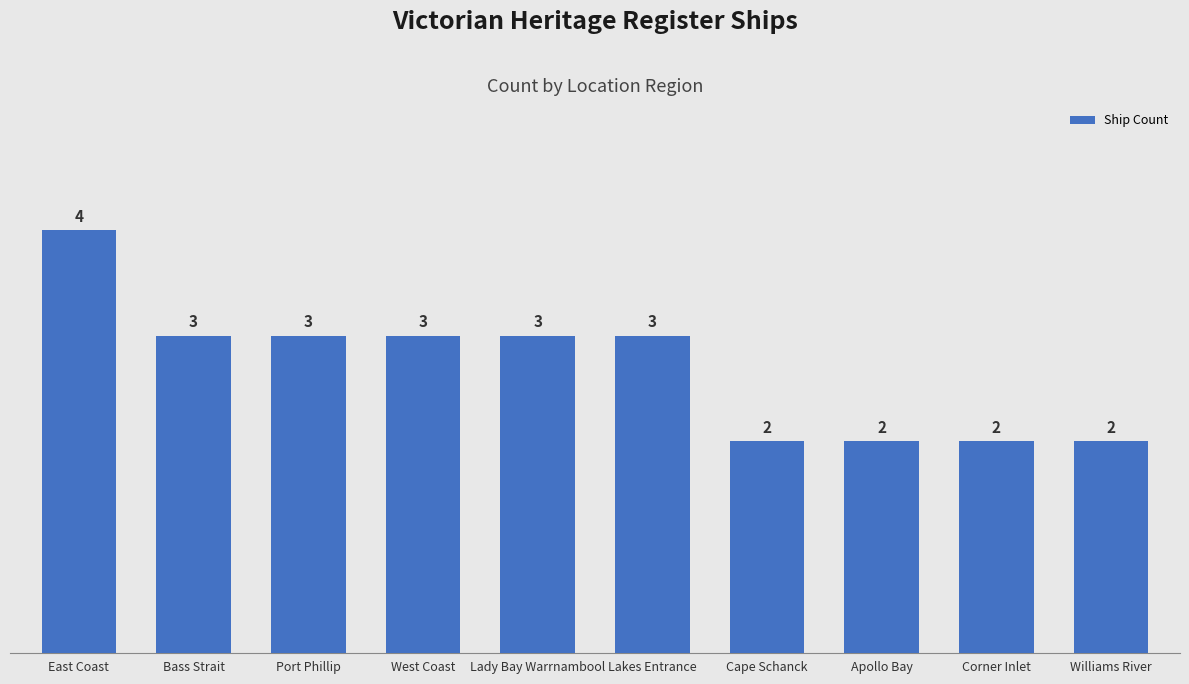

What is the average value?

3